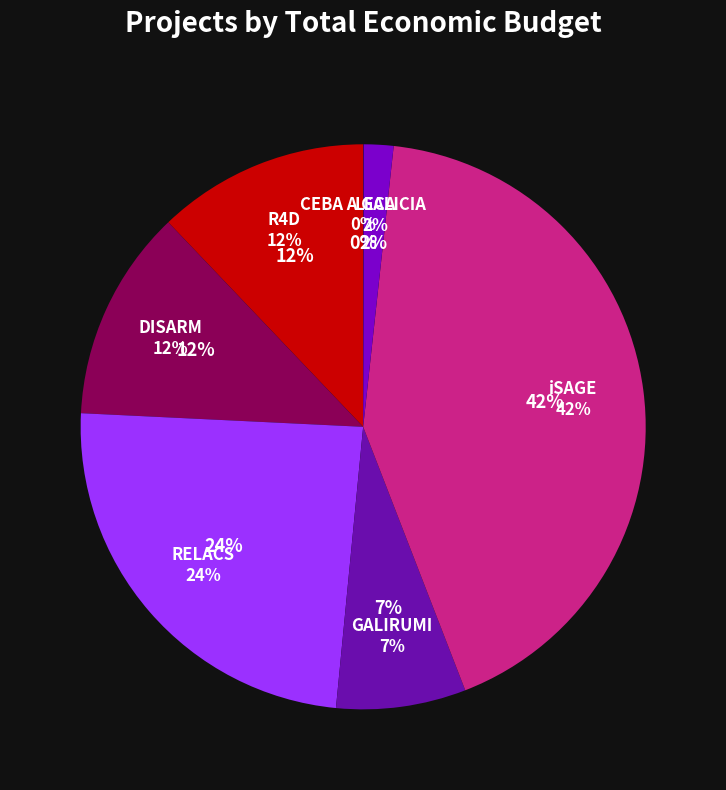

True or false: DISARM accounts for 12% of the total.

True